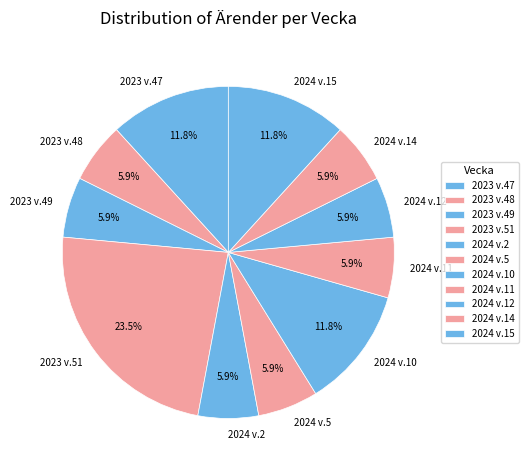

Between 2024 v.15 and 2024 v.2, which is larger?

2024 v.15